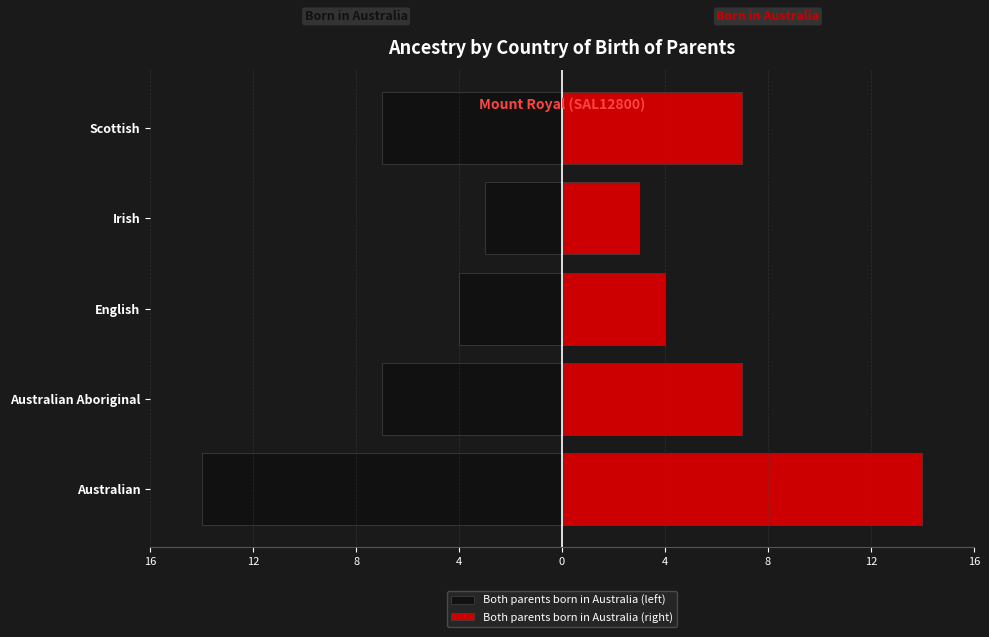

How many data points does each series have?

5